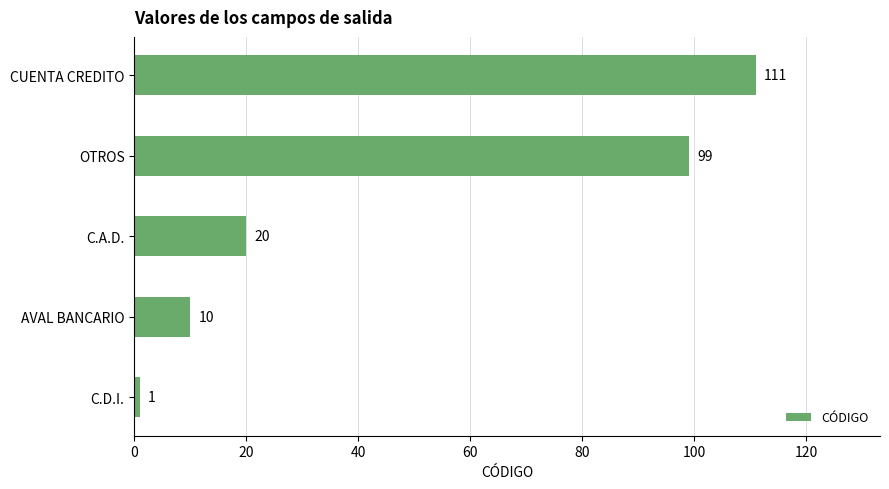

The chart shows a value of 99 at OTROS. True or false?

True